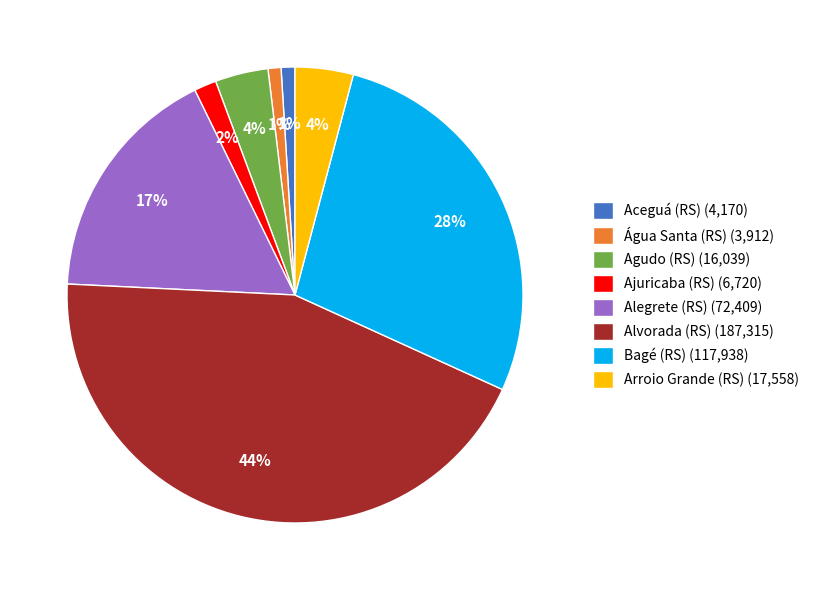

The Ajuricaba (RS) (6,720) slice represents 9% of the pie. True or false?

False